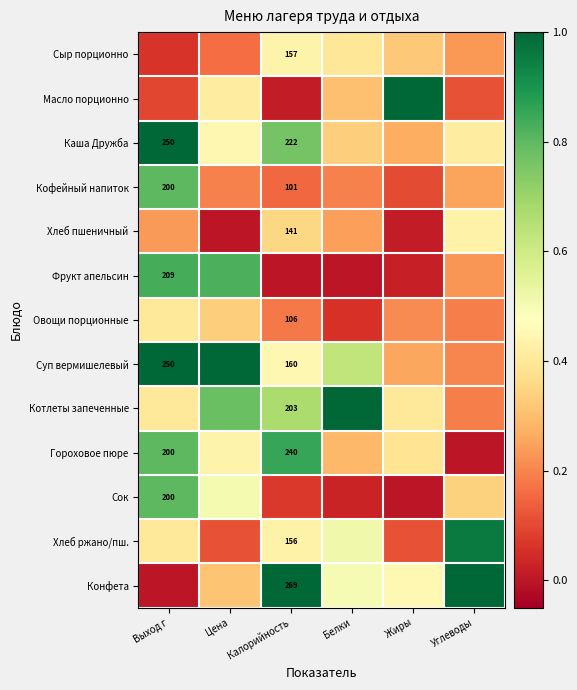

Which series has the largest total across all categories?

Суп вермишелевый